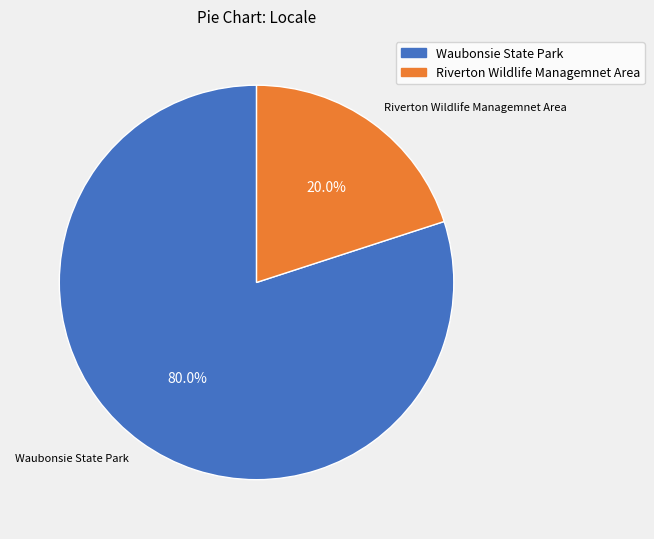

To the nearest percent, what portion does Waubonsie State Park represent?

80%